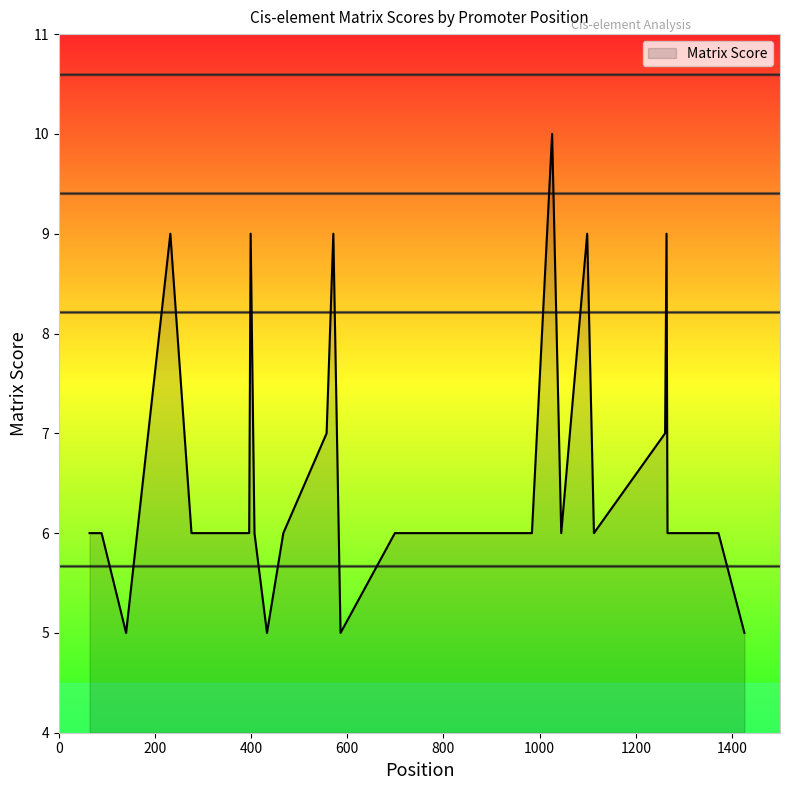

Read the value at 1261.

7